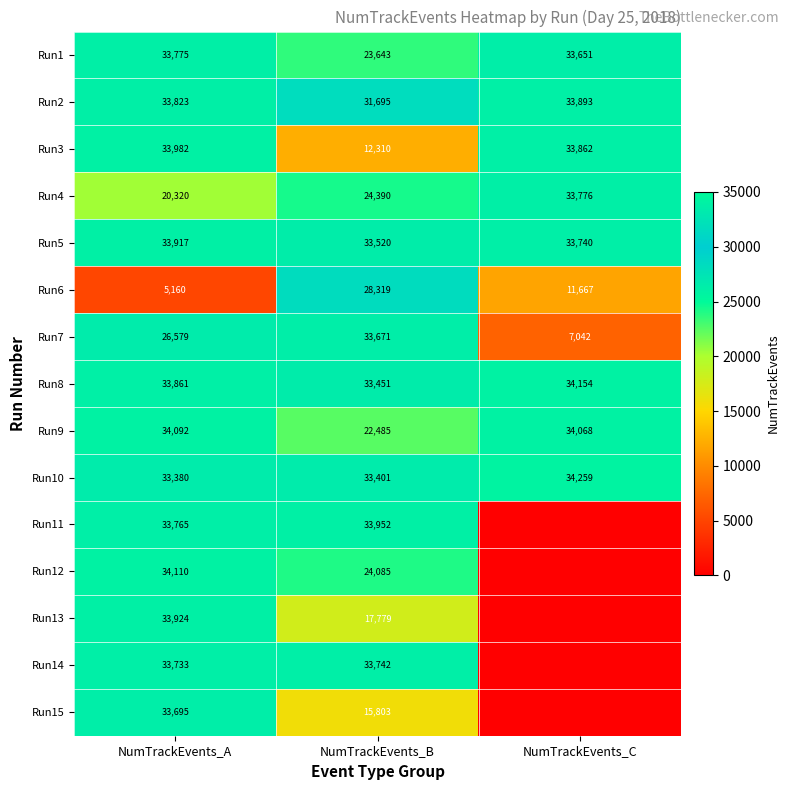

At NumTrackEvents_A, list the series in order from largest to smallest.

Run12, Run9, Run3, Run13, Run5, Run8, Run2, Run1, Run11, Run14, Run15, Run10, Run7, Run4, Run6